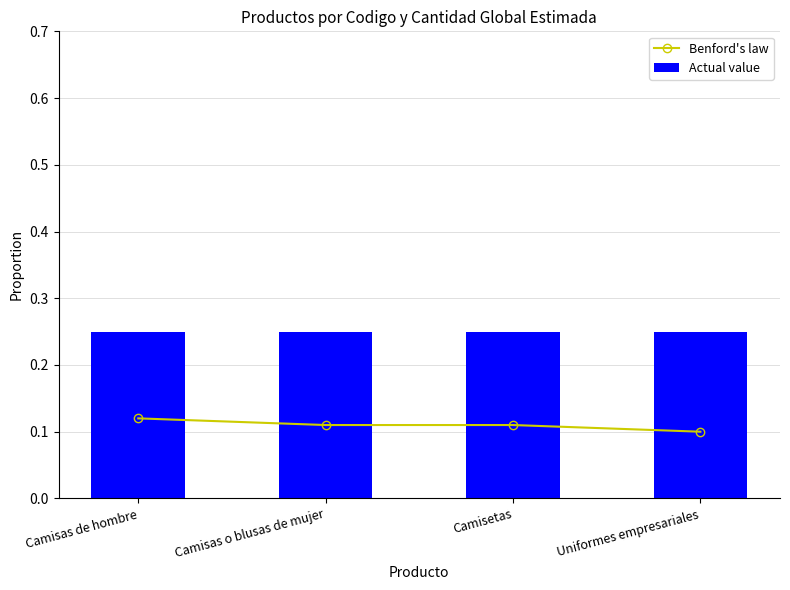

What is the sum of all Benford's law values?

0.4